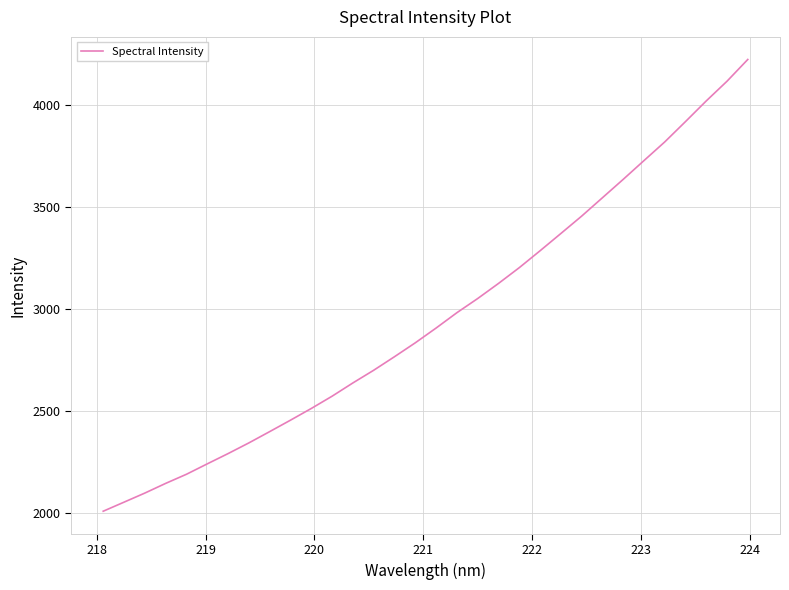

What is the minimum value shown in the chart?

2006.8